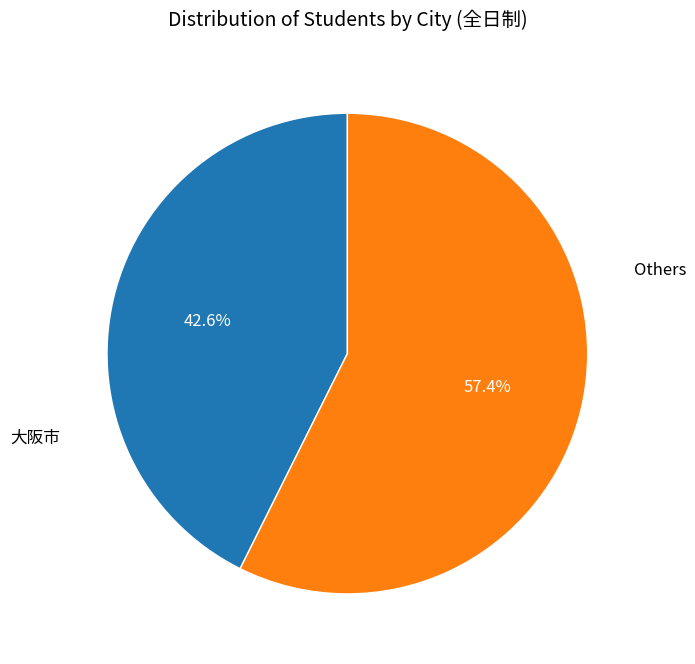

Approximately how many times larger is the value at 大阪市 compared to Others?

0.7